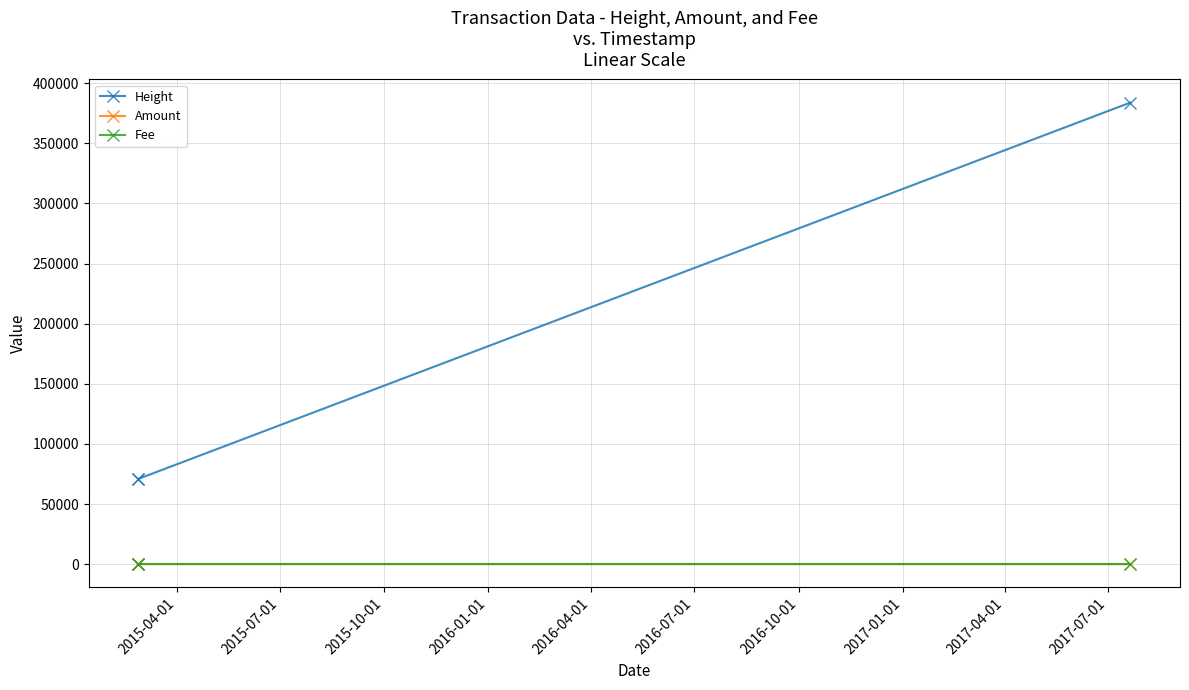

Which series has the widest spread of values?

Height